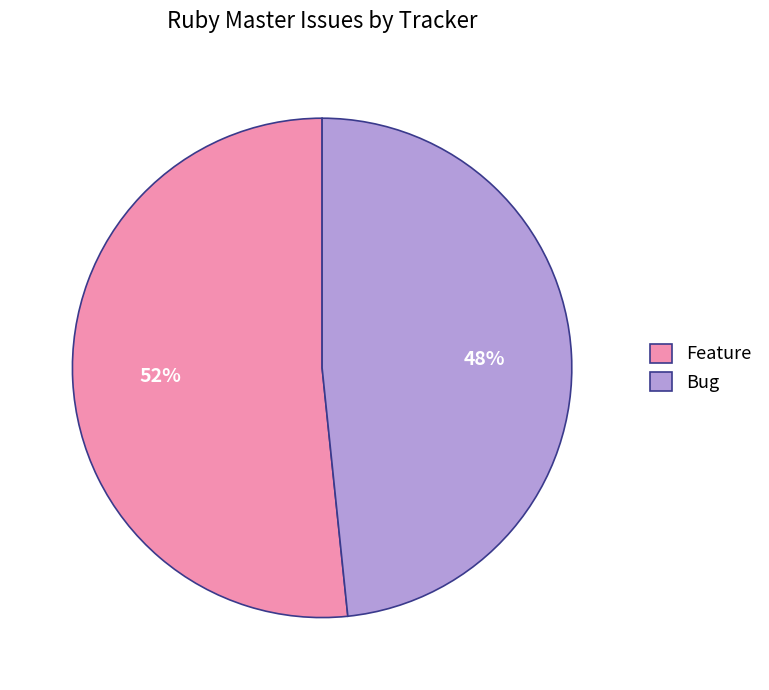

Is the sum of Bug and Feature greater than half?

Yes